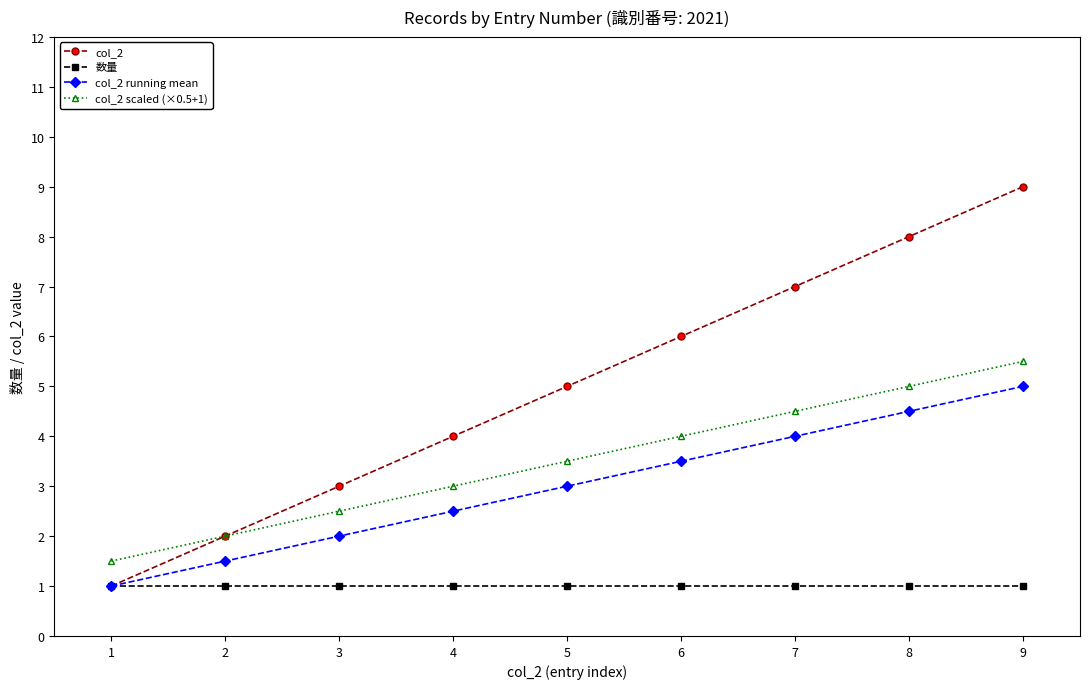

What is the maximum value shown in the chart?

9.0